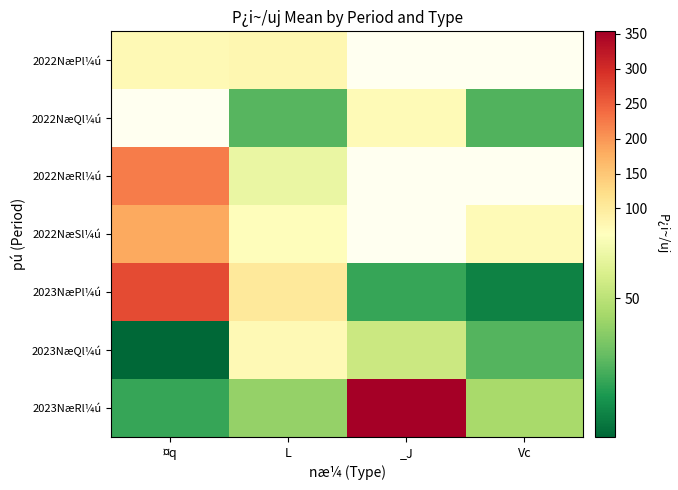

What is the maximum value for 2023NæQl¼ú?

73.8